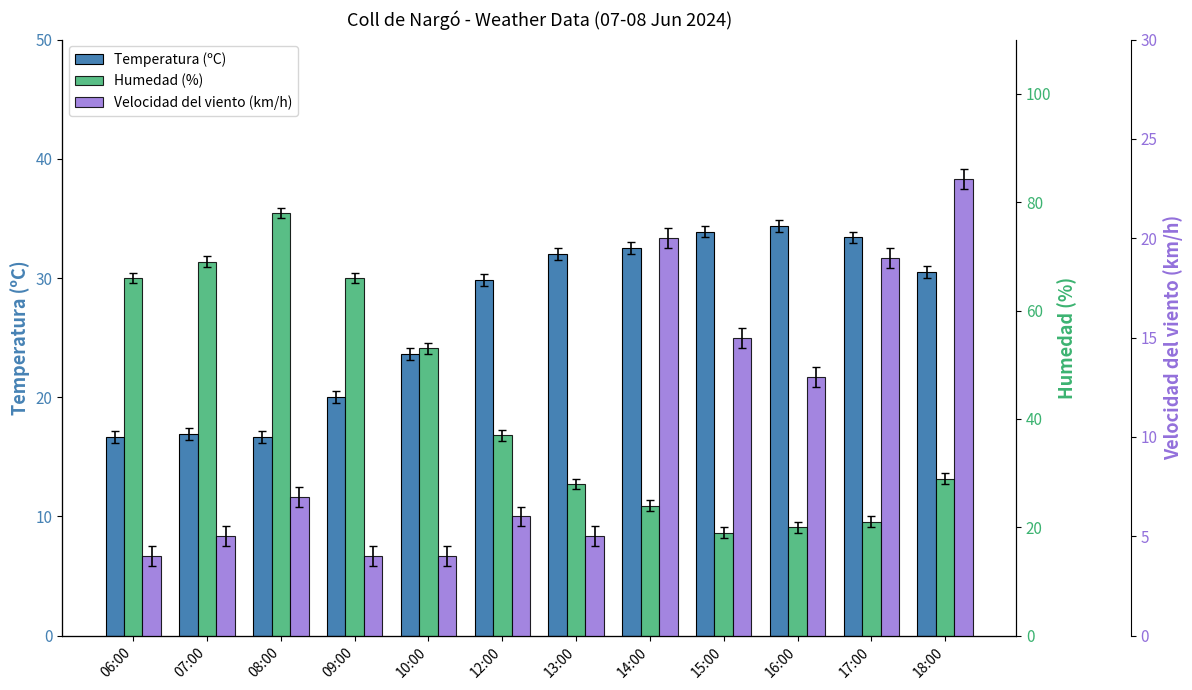

At which category does the chart reach its minimum across all series?

06:00